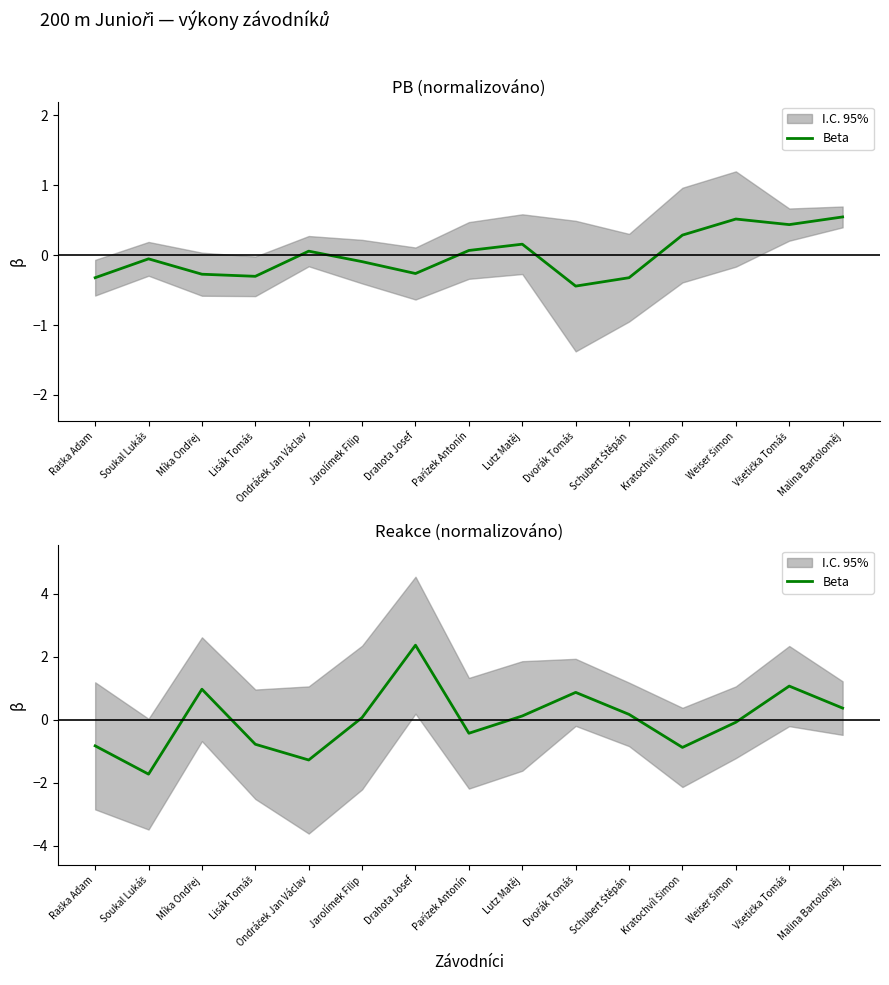

Is it true that the value at Jarolímek Filip is 0.1?

True